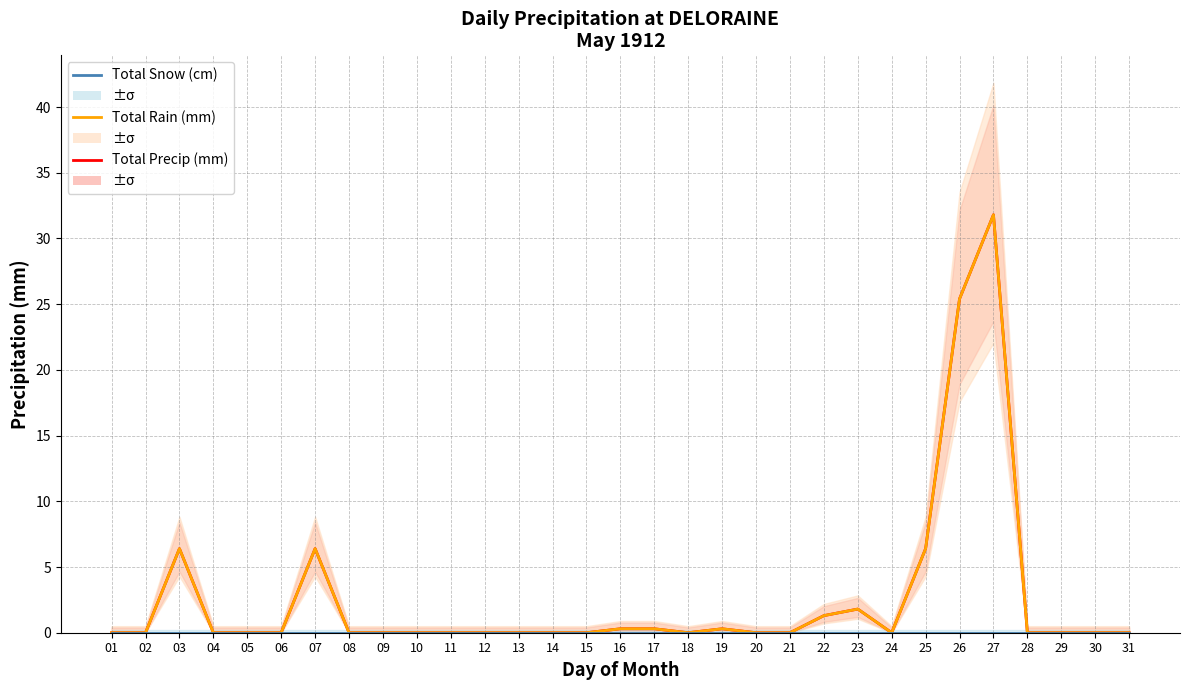

How many lines are shown in the chart?

3